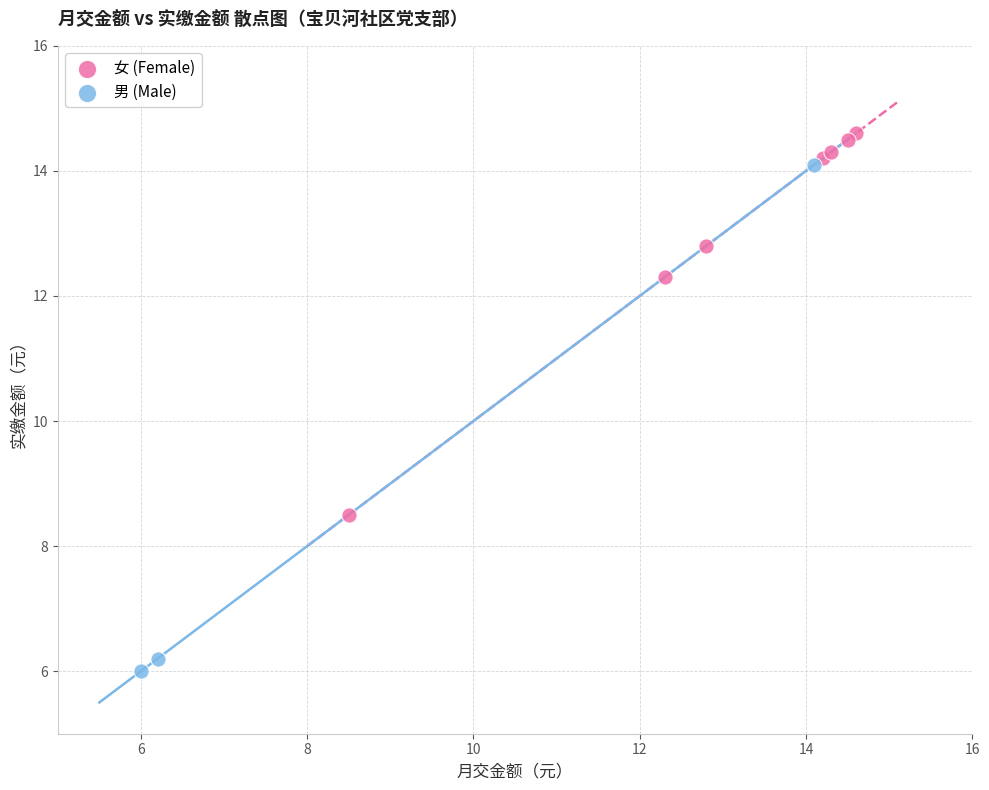

Which series contains the highest Y value?

女 (Female)